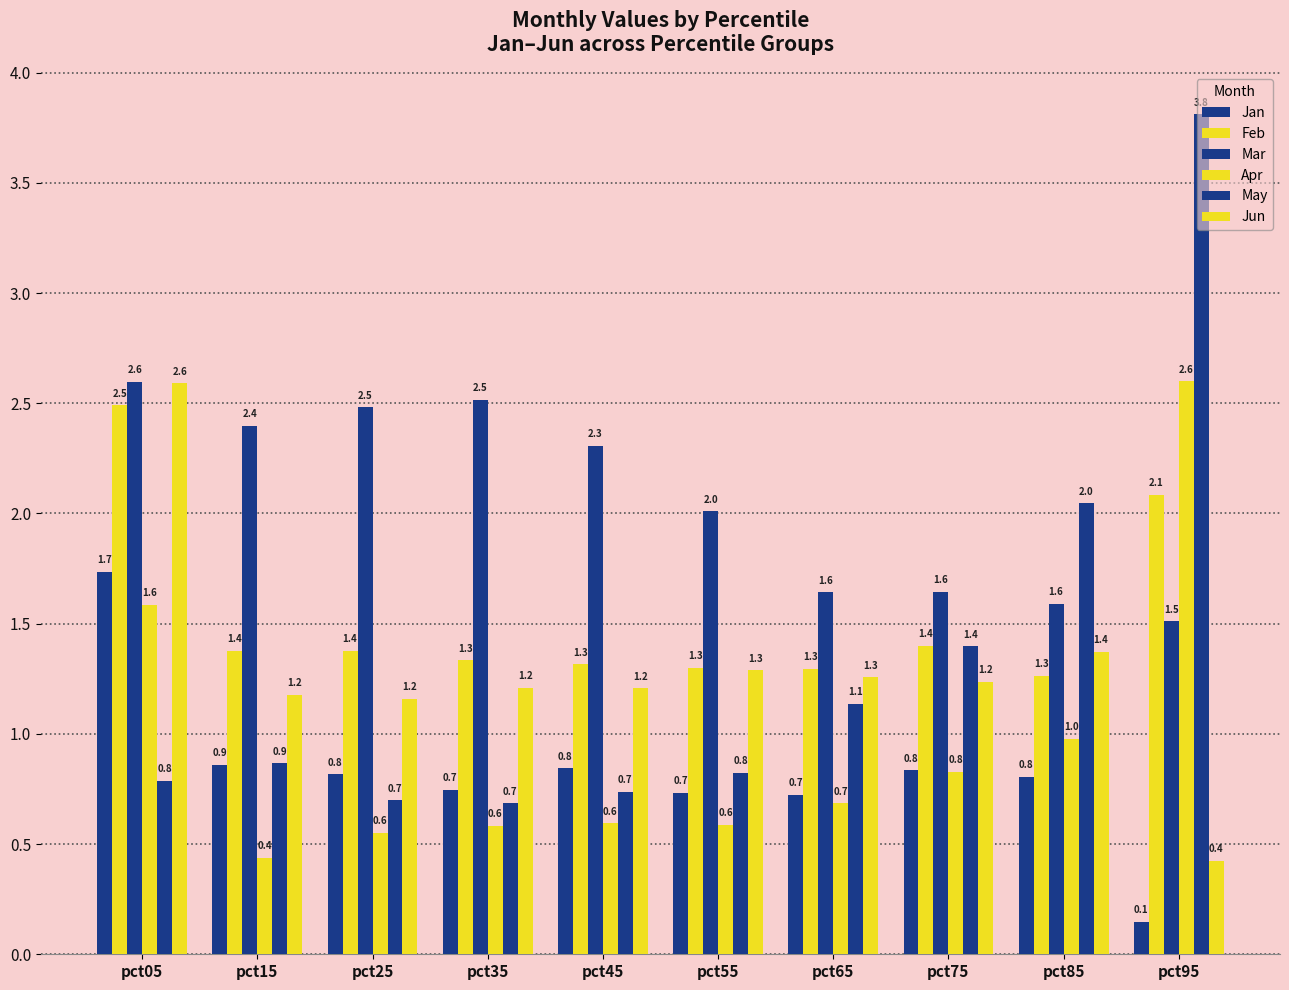

How many values in the Jun series exceed 1?

9